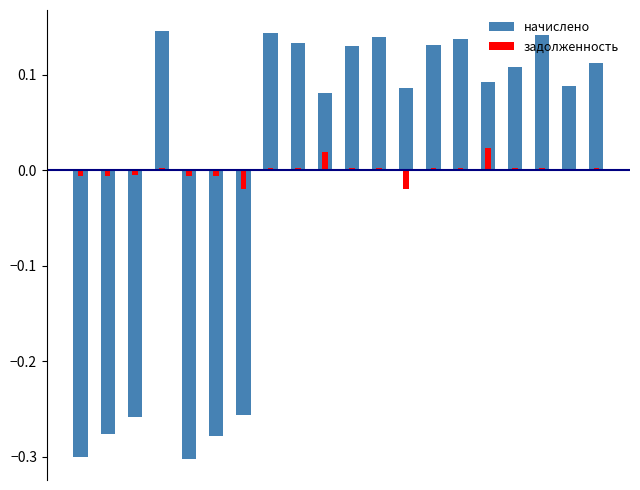

What are all the series names shown in the legend?

начислено, задолженность